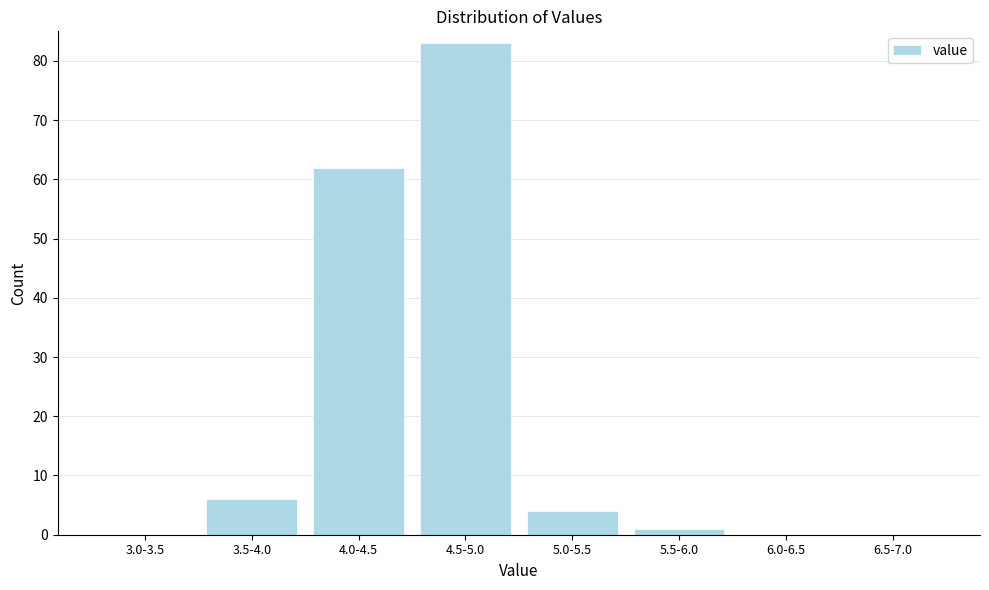

Reading right to left, transcribe all the data shown in this chart.

6.5-7.0=0	6.0-6.5=0	5.5-6.0=1	5.0-5.5=4	4.5-5.0=83	4.0-4.5=62	3.5-4.0=6	3.0-3.5=0